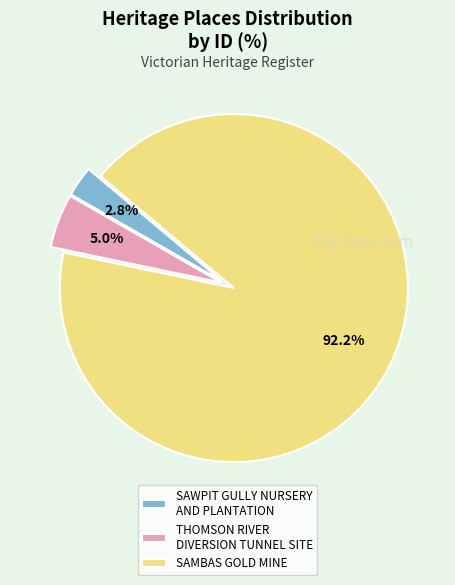

To the nearest percent, what is the difference between the largest and smallest slice percentages?

89%